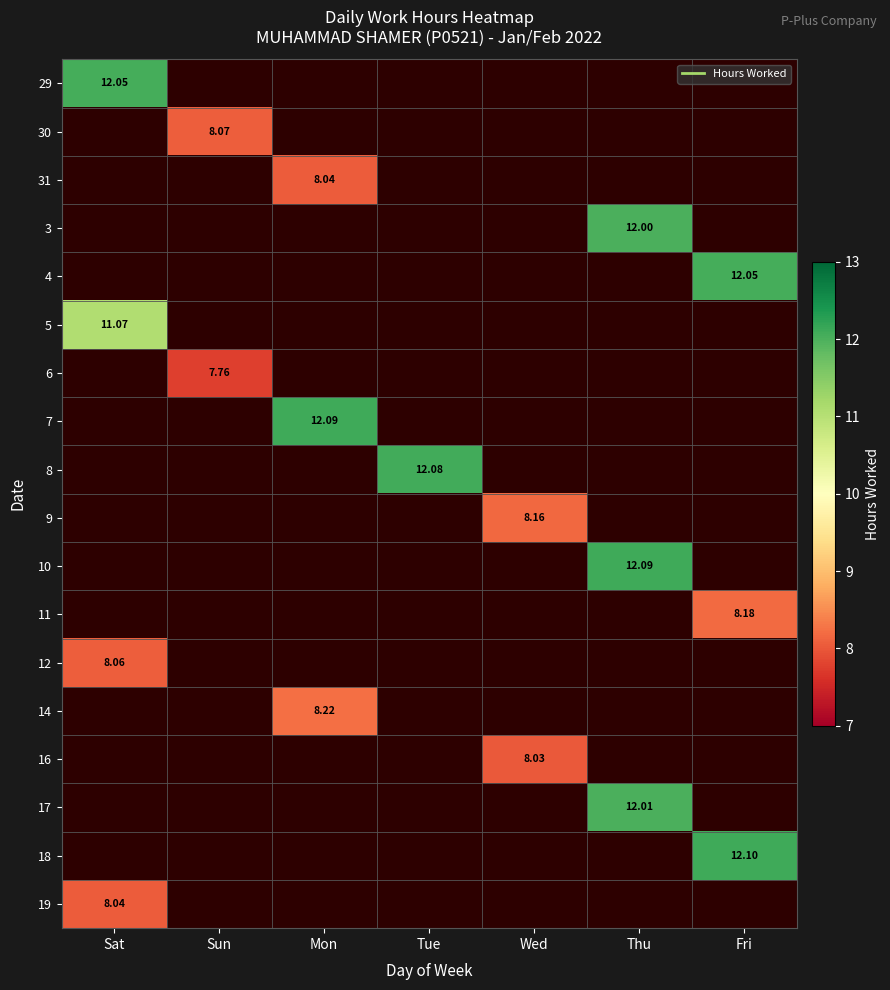

How many distinct data groups are displayed?

18